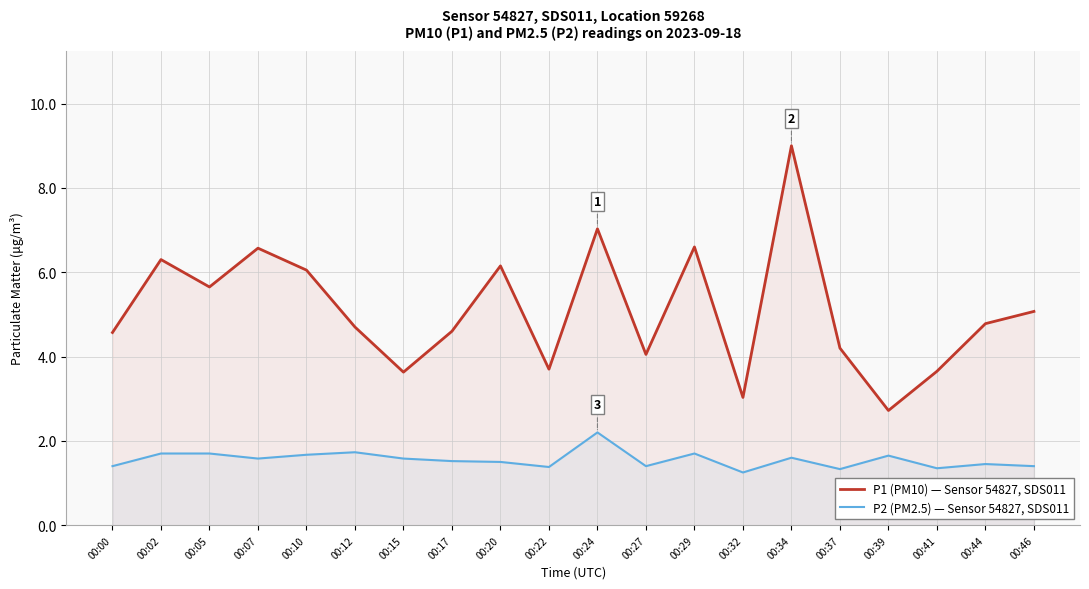

Where is P2 (PM2.5) — Sensor 54827, SDS011 nearest to the value 1?

00:32